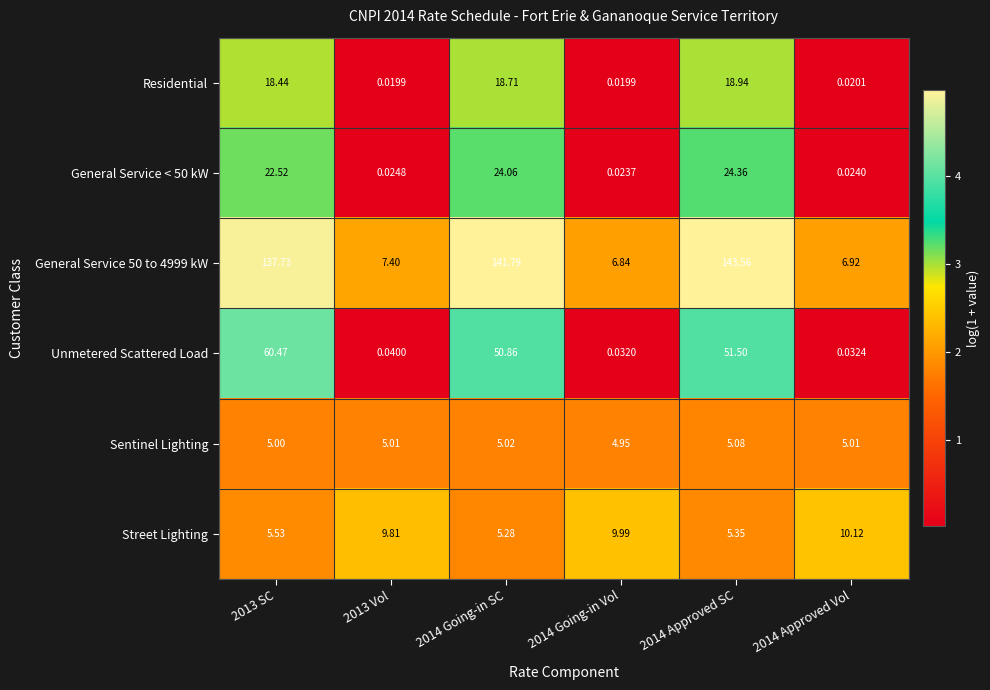

How many data points in Residential are above 18?

3